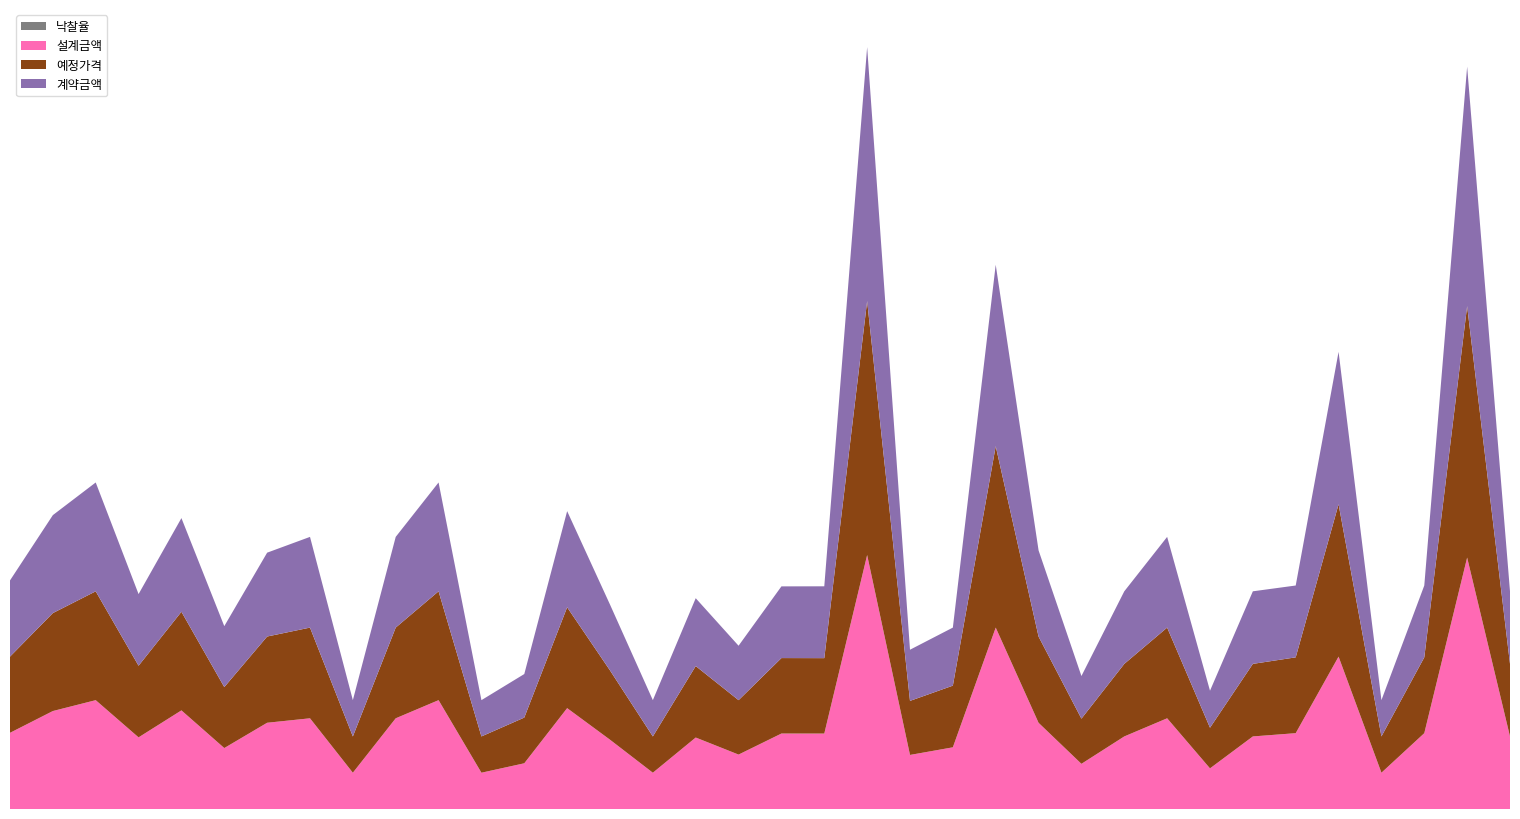

Reading left to right, transcribe all the data shown in this chart.

낙찰율: 1.0	1.0	1.0	1.0	0.9	1.0	1.0	1.0	1.0	1.0	1.0	1.0	1.0	1.0	1.0	1.0	0.9	1.0	0.9	1.0	1.0	0.9	0.9	1.0	1.0	0.9	1.0	1.0	0.9	1.0	0.9	1.0	1.0	0.9	1.0	1.0
설계금액: 2100000.0	2700000.0	3000000.0	1974500.0	2718100.0	1680000.0	2377000.0	2500000.0	1000000.0	2500000.0	3000000.0	1000000.0	1260000.0	2780000.0	1910000.0	1000000.0	1970000.0	1500000.0	2080000.0	2079000.0	7000000.0	1490000.0	1700000.0	5000000.0	2376000.0	1245000.0	2000000.0	2500000.0	1120000.0	2000000.0	2090000.0	4200000.0	1000000.0	2090000.0	6930000.0	2000000.0
예정가격: 2100000.0	2700000.0	3000000.0	1974500.0	2718100.0	1680000.0	2377000.0	2500000.0	1000000.0	2500000.0	3000000.0	1000000.0	1260000.0	2780000.0	1910000.0	1000000.0	1970000.0	1500000.0	2080000.0	2079000.0	7000000.0	1490000.0	1700000.0	5000000.0	2376000.0	1245000.0	2000000.0	2500000.0	1120000.0	2000000.0	2090000.0	4200000.0	1000000.0	2090000.0	6930000.0	2000000.0
계약금액: 2100000.0	2700000.0	3000000.0	1974500.0	2581600.0	1680000.0	2311000.0	2500000.0	1000000.0	2500000.0	3000000.0	1000000.0	1200000.0	2650000.0	1815000.0	1000000.0	1870000.0	1500000.0	1976000.0	1980000.0	7000000.0	1410000.0	1600000.0	5000000.0	2376000.0	1175000.0	2000000.0	2500000.0	1020000.0	2000000.0	1980000.0	4200000.0	1000000.0	1980000.0	6600000.0	2000000.0